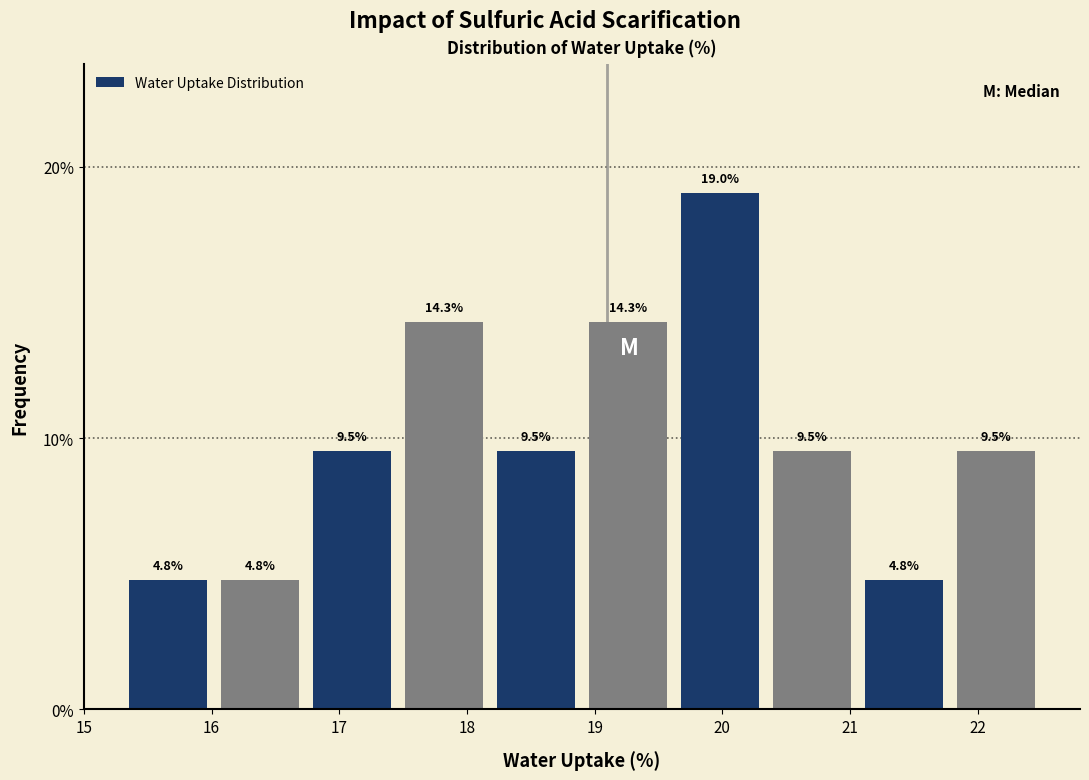

How tall is the bar that spans 20.34 to 21.06 on the x-axis? The bar edges are not printed on the chart, so give them approximately, as read against the axis.

9.5